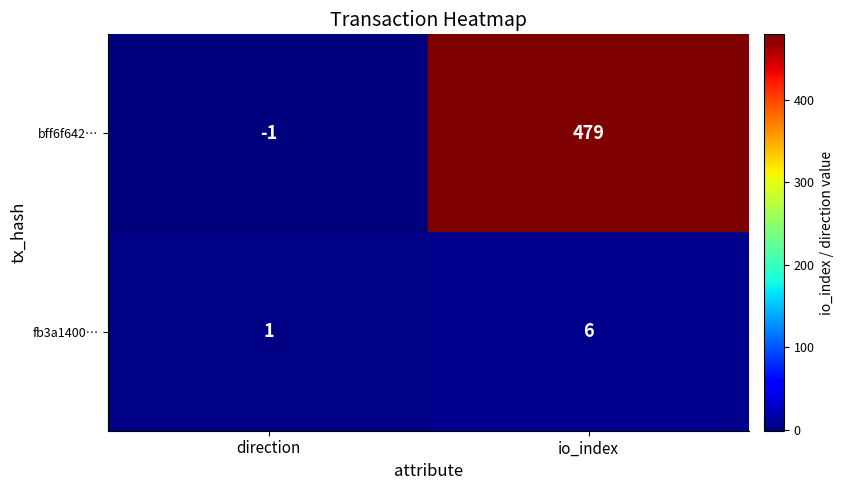

At which category is the sum across all series the highest?

io_index